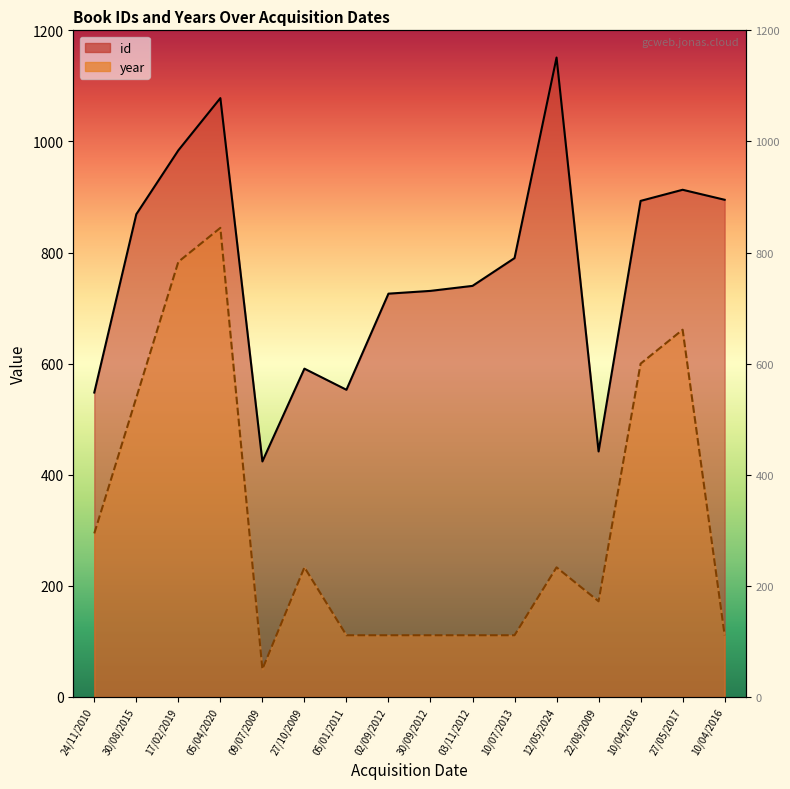

Rank the categories by year value from lowest to highest.

09/07/2009, 05/01/2011, 02/09/2012, 30/09/2012, 03/11/2012, 10/07/2013, 10/04/2016, 22/08/2009, 27/10/2009, 12/05/2024, 24/11/2010, 30/08/2015, 10/04/2016, 27/05/2017, 17/02/2019, 05/04/2020